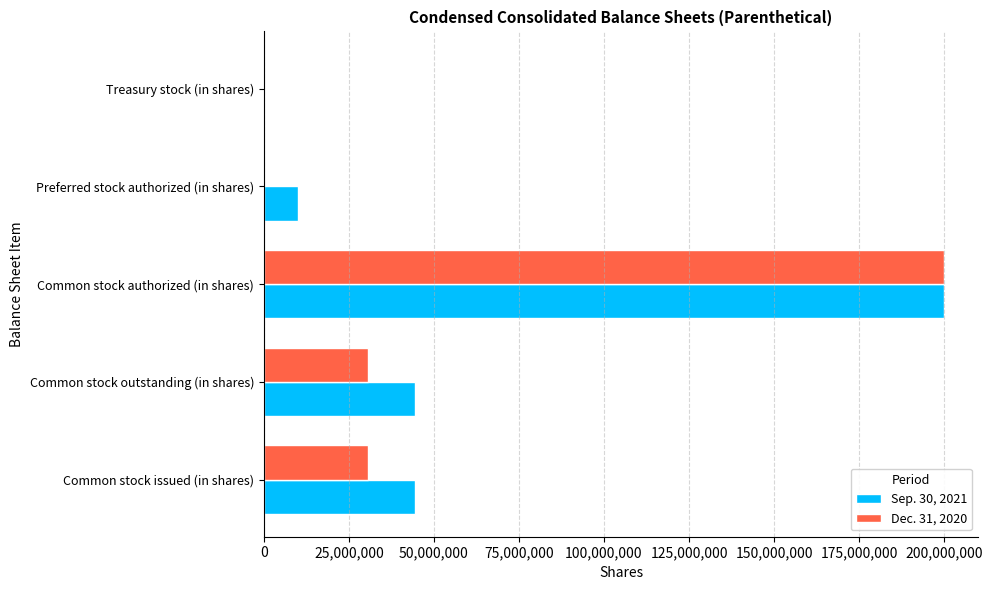

Is the value of Sep. 30, 2021 at Common stock issued (in shares) greater than the value of Dec. 31, 2020 at Common stock outstanding (in shares)?

Yes